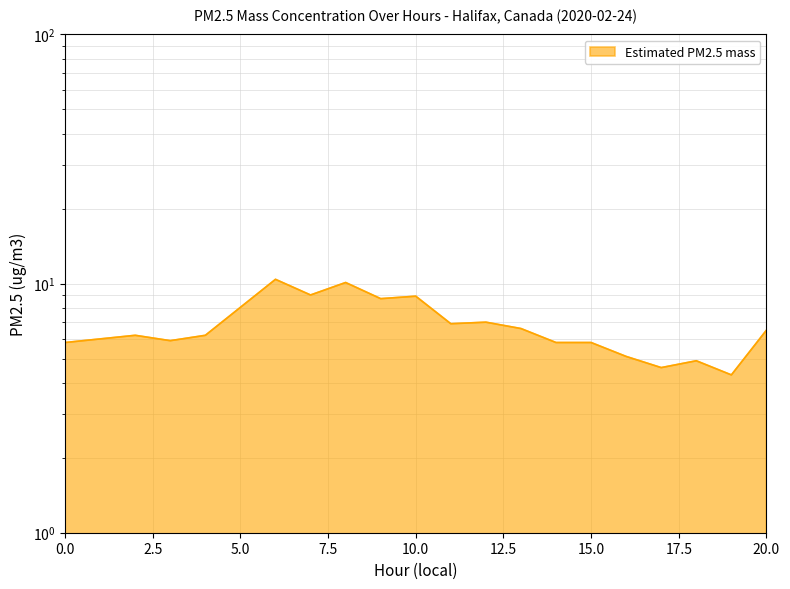

What is the difference between the maximum and second lowest values?

5.8